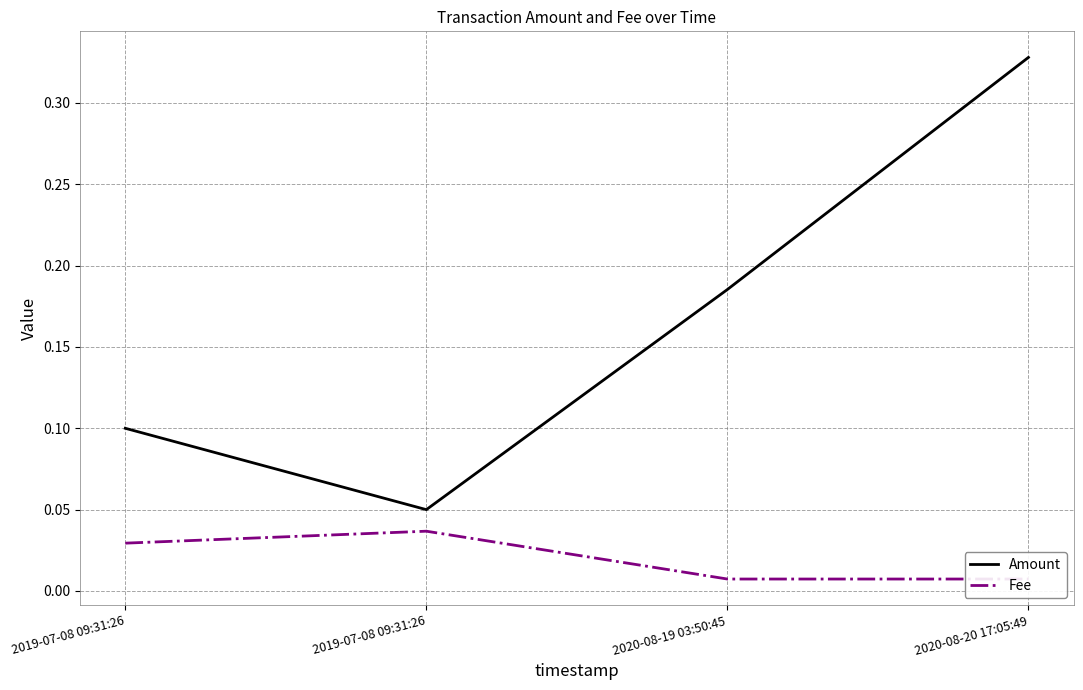

Reading left to right, transcribe all the data shown in this chart.

Amount: 0.1	0.1	0.2	0.3
Fee: 0.0	0.0	0.0	0.0